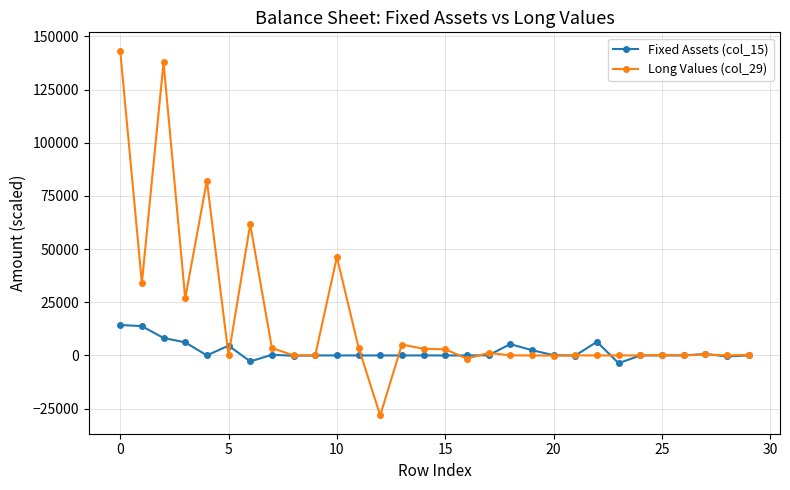

True or false: Long Values (col_29) has more than 0 points higher than both neighbors.

True